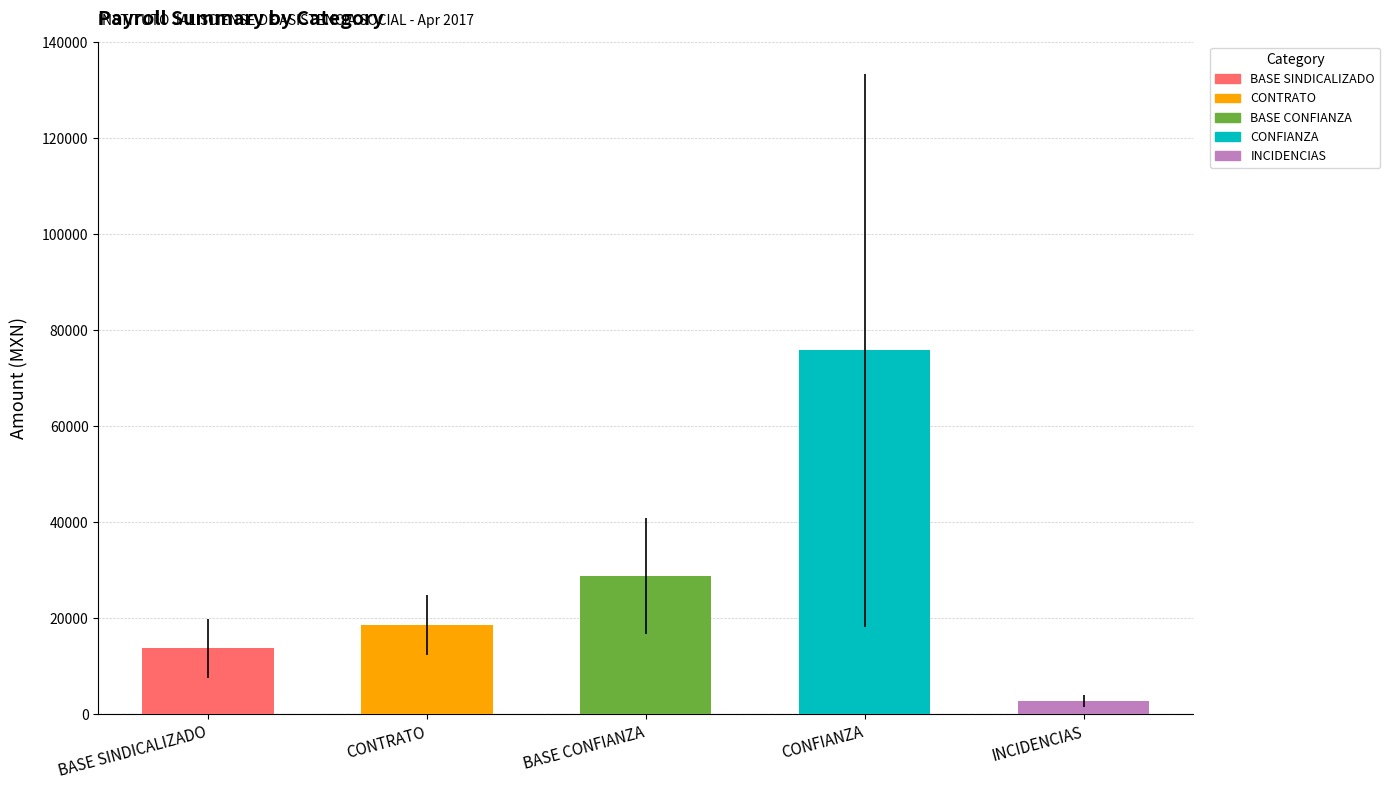

Is the value of ISR at INCIDENCIAS greater than the value of SUELDO at BASE SINDICALIZADO?

No